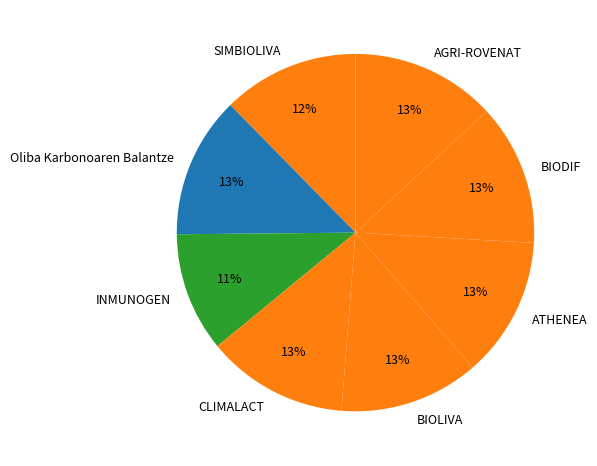

What is the ratio of the value at BIOLIVA to the value at BIODIF?

1.0